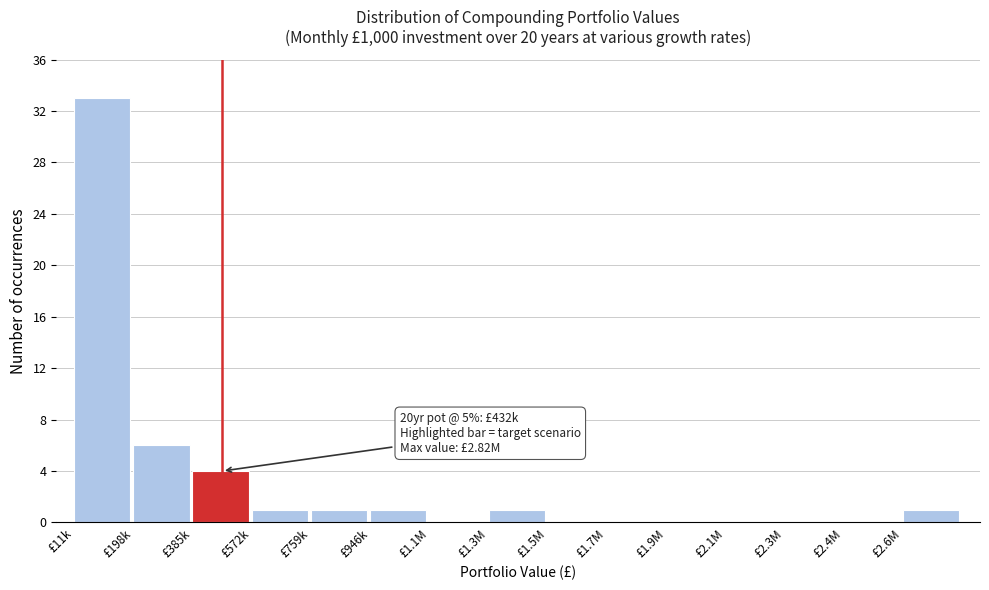

Reading right to left, extract all data points from this chart.

£2.6M=1	£2.4M=0	£2.3M=0	£2.1M=0	£1.9M=0	£1.7M=0	£1.5M=0	£1.3M=1	£1.1M=0	£946k=1	£759k=1	£572k=1	£385k=4	£198k=6	£11k=33